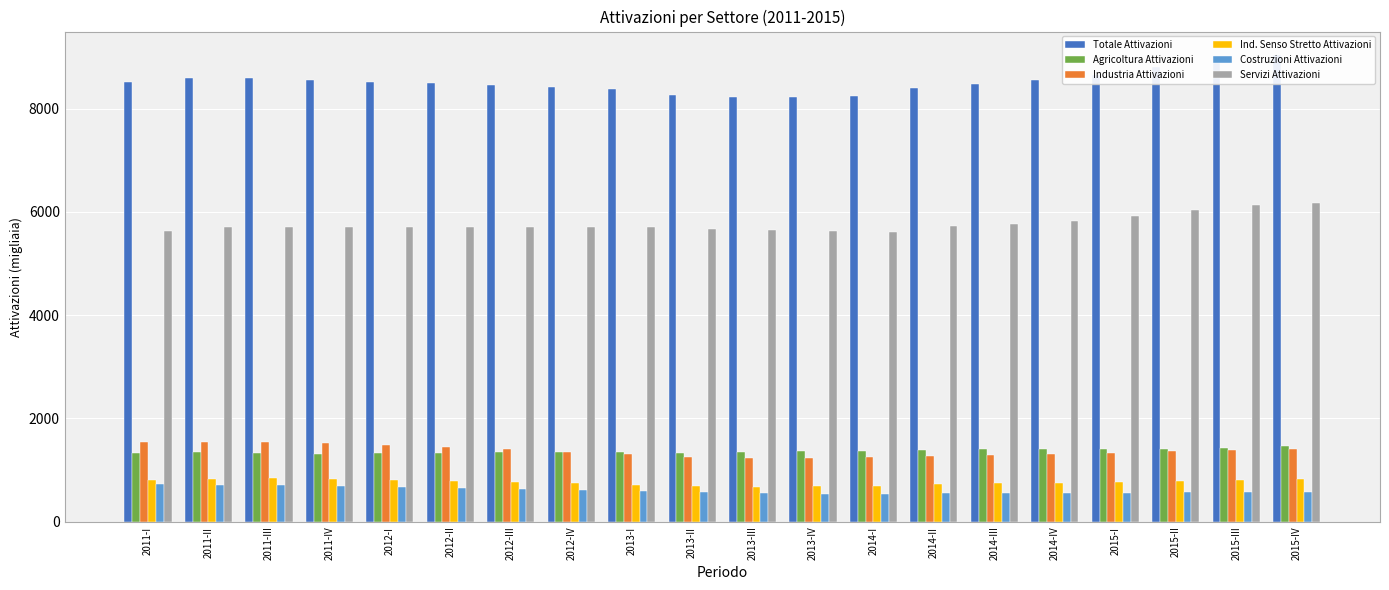

Is it true that Costruzioni Attivazioni equals 568.0 at 2013-II?

True